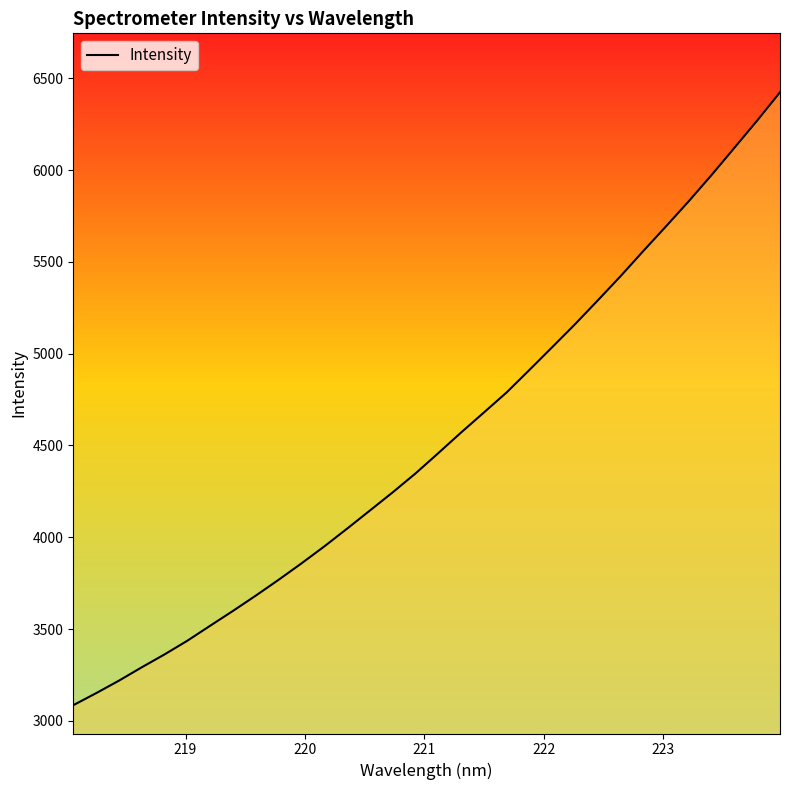

Reading left to right, transcribe all the data shown in this chart.

3085.6	3150.9	3219.1	3291.8	3362.1	3436.7	3518.3	3599.1	3682.4	3768.5	3857.6	3950.0	4046.8	4145.5	4244.5	4347.5	4458.0	4570.3	4679.3	4788.9	4911.4	5035.3	5160.2	5290.0	5421.8	5559.1	5693.8	5830.8	5973.4	6121.1	6269.4	6423.1